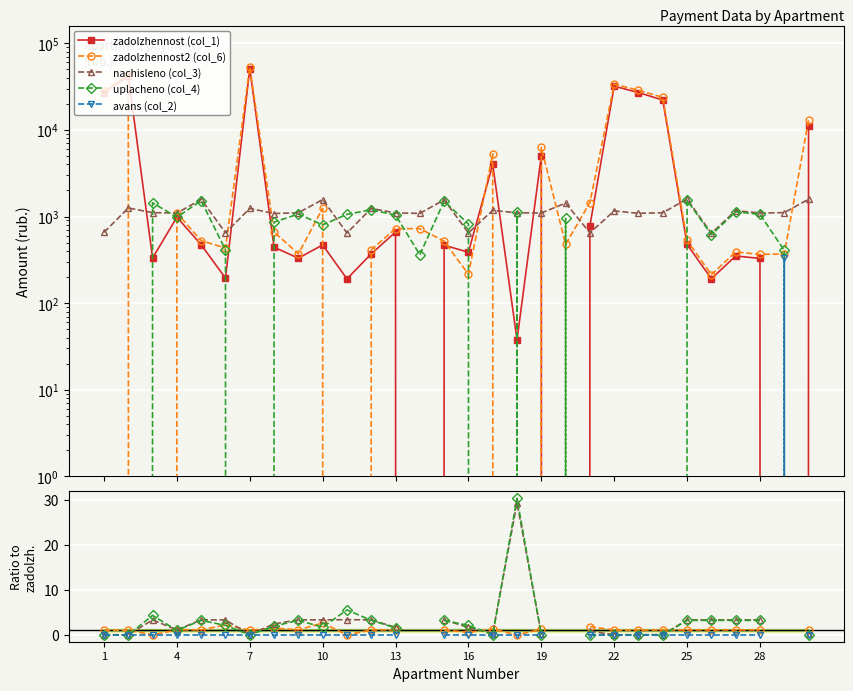

The zadolzhennost (col_1) series shows 1649.8 at 4. True or false?

False